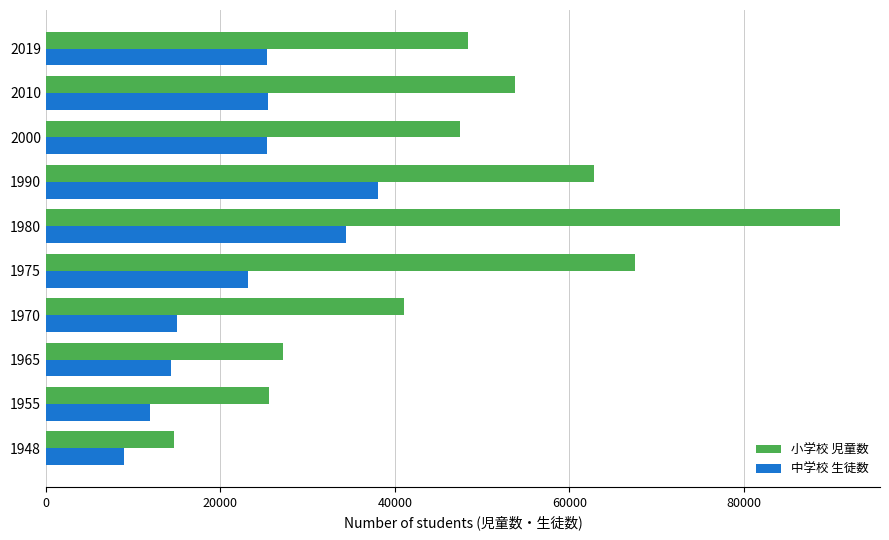

What is the maximum value shown in the chart?

91041